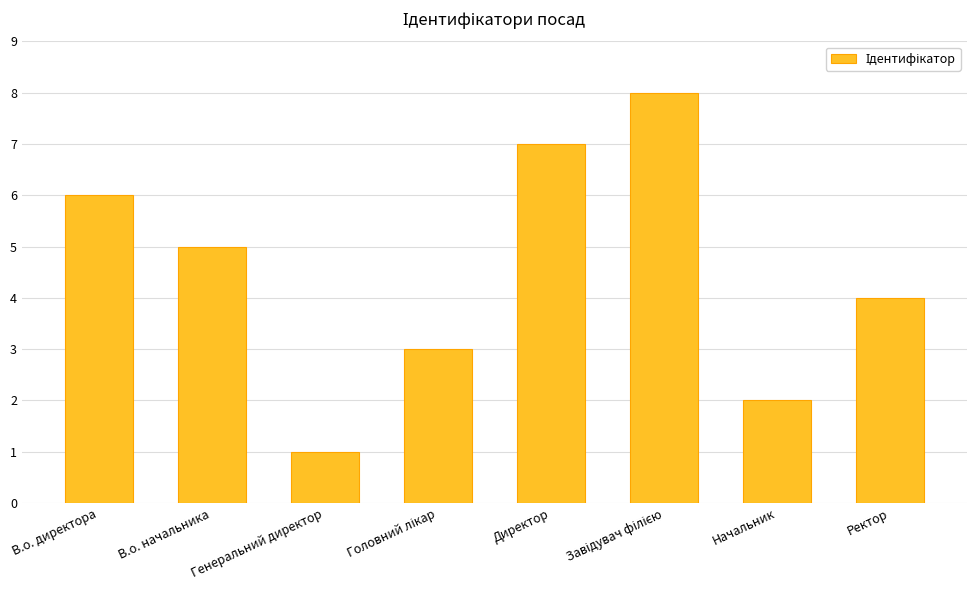

Reading right to left, what are all the values shown in this chart?

4	2	8	7	3	1	5	6